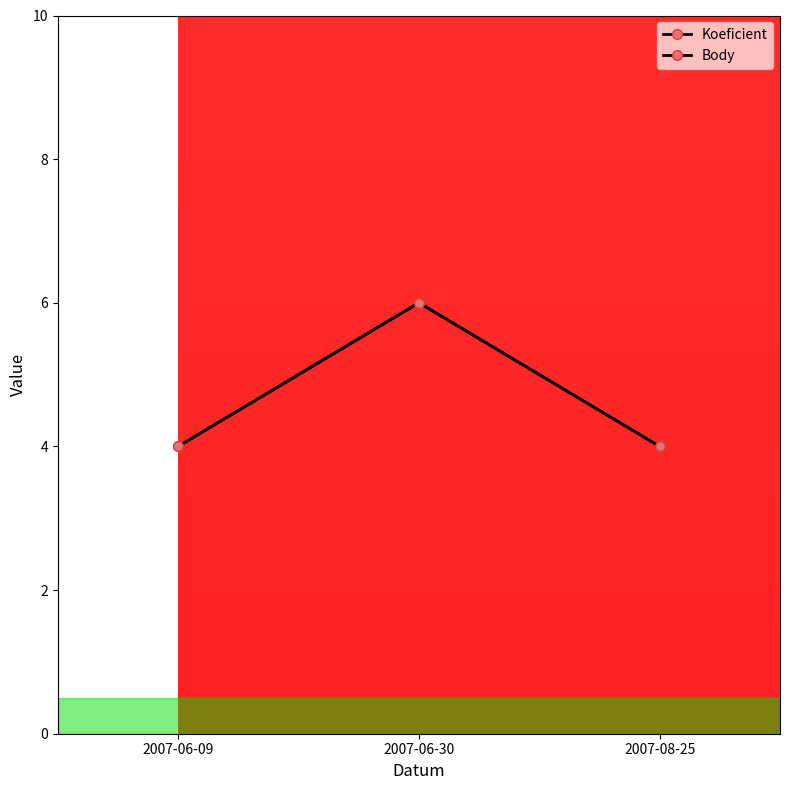

What is the greatest value displayed?

6